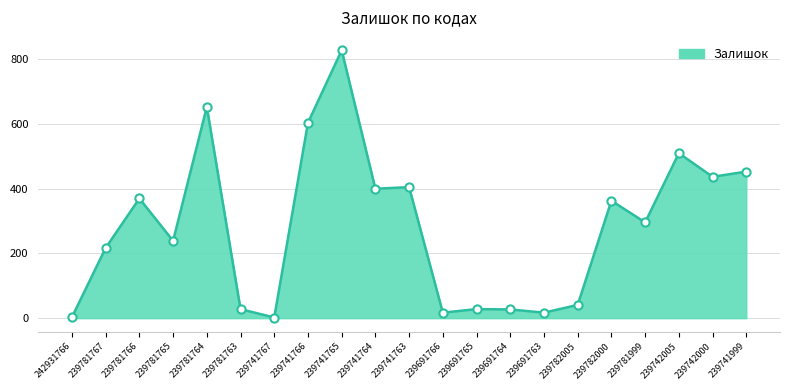

What is the change in value from 239781766 to 239741764?

+30